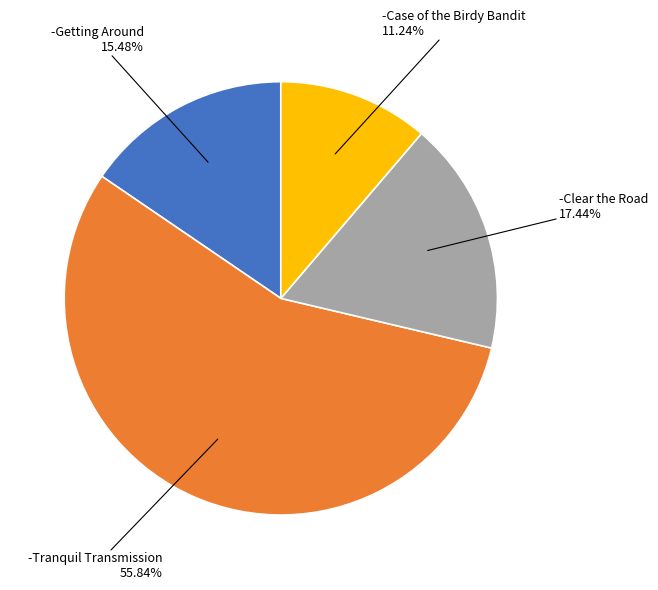

To the nearest percent, what is the combined percentage of -Tranquil Transmission and -Getting Around?

71%